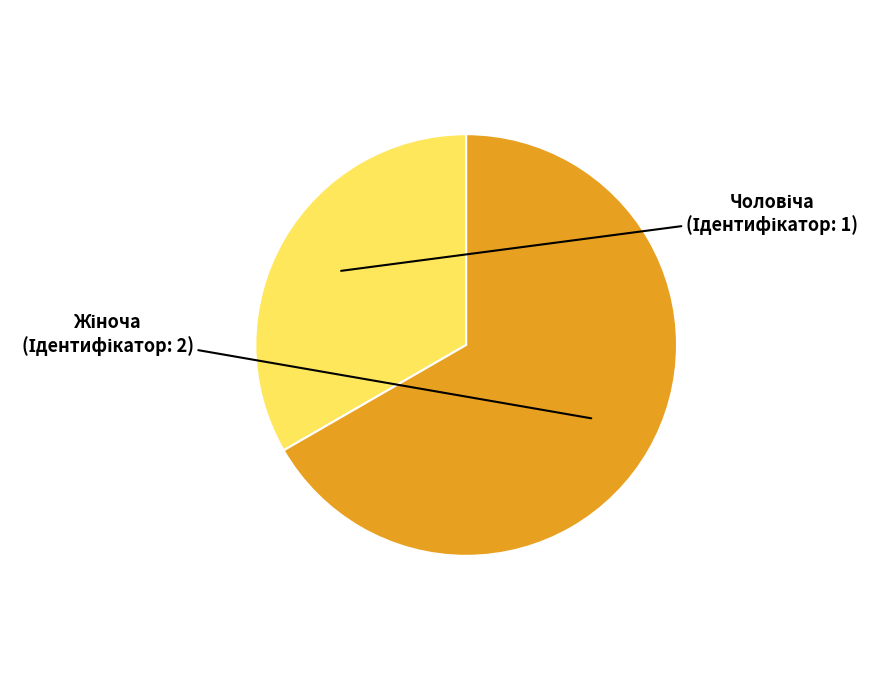

Does any single category account for the majority?

Yes